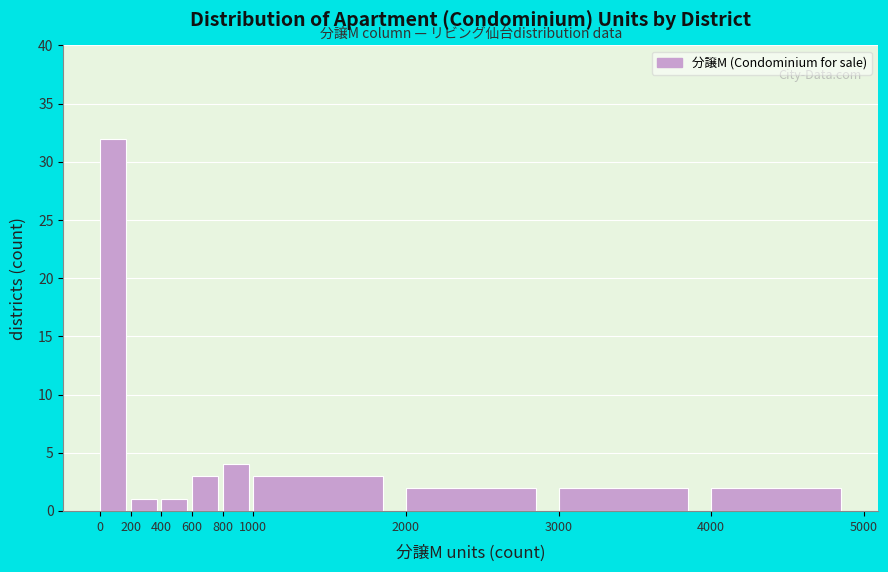

Reading left to right, list every bar in this chart as the range it spans on the x-axis followed by its height. The values are not printed on the chart, so give them approximately, as read against the axis.

0 to 200: 32
200 to 400: 1
400 to 600: 1
600 to 800: 3
800 to 1000: 4
1000 to 2000: 3
2000 to 3000: 2
3000 to 4000: 2
4000 to 5000: 2